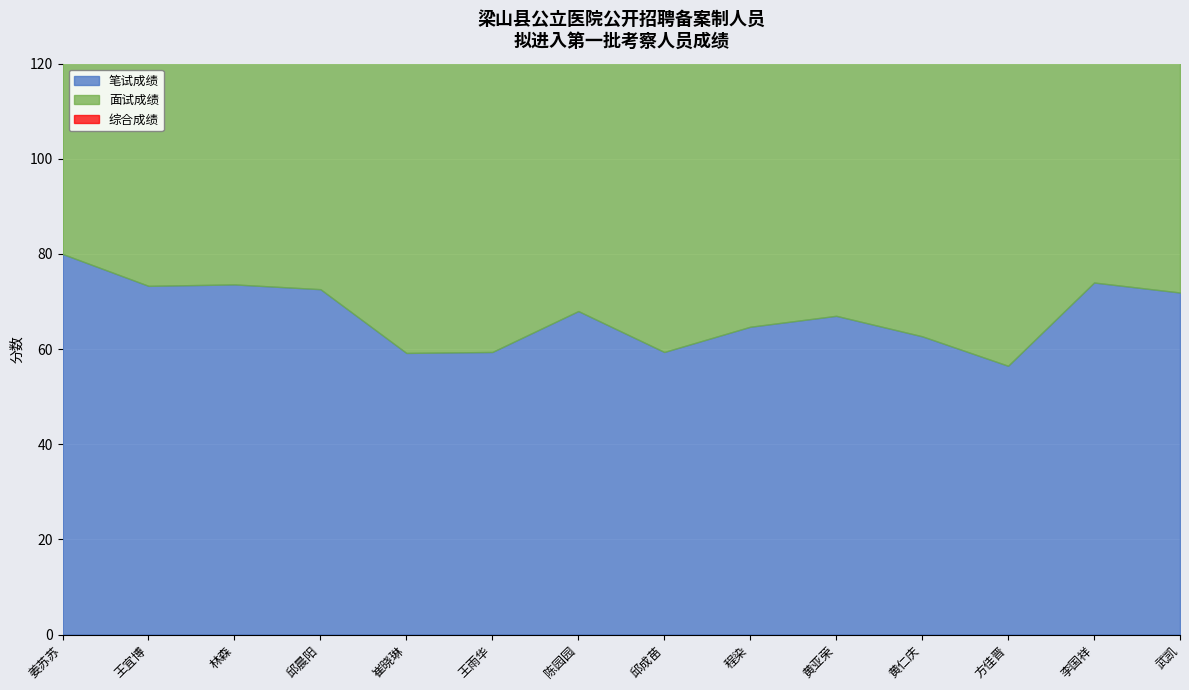

Does the chart display data point markers on the line(s)?

No